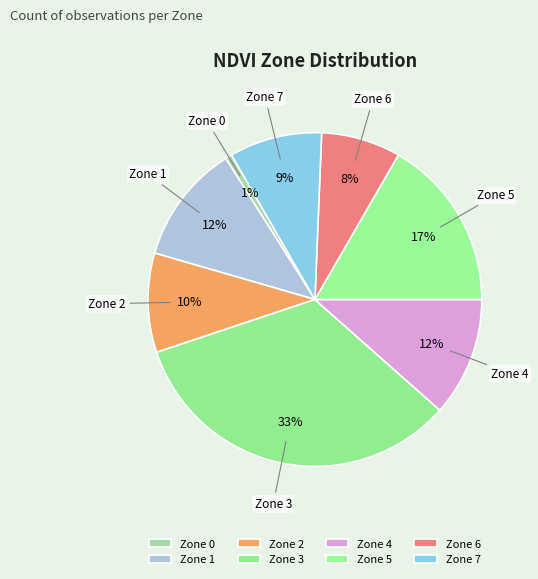

Between Zone 5 and Zone 2, which is larger?

Zone 5